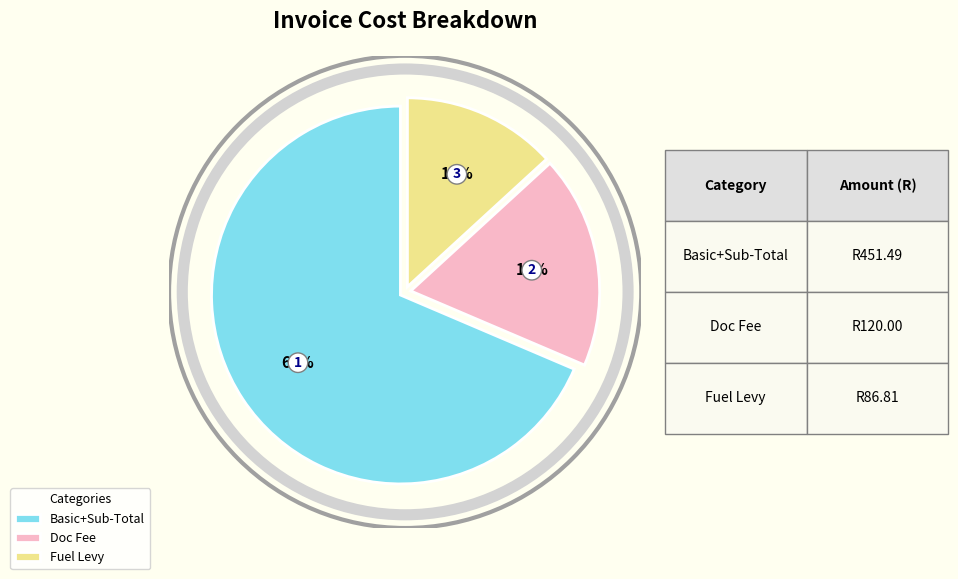

Count the number of slices in the pie.

3